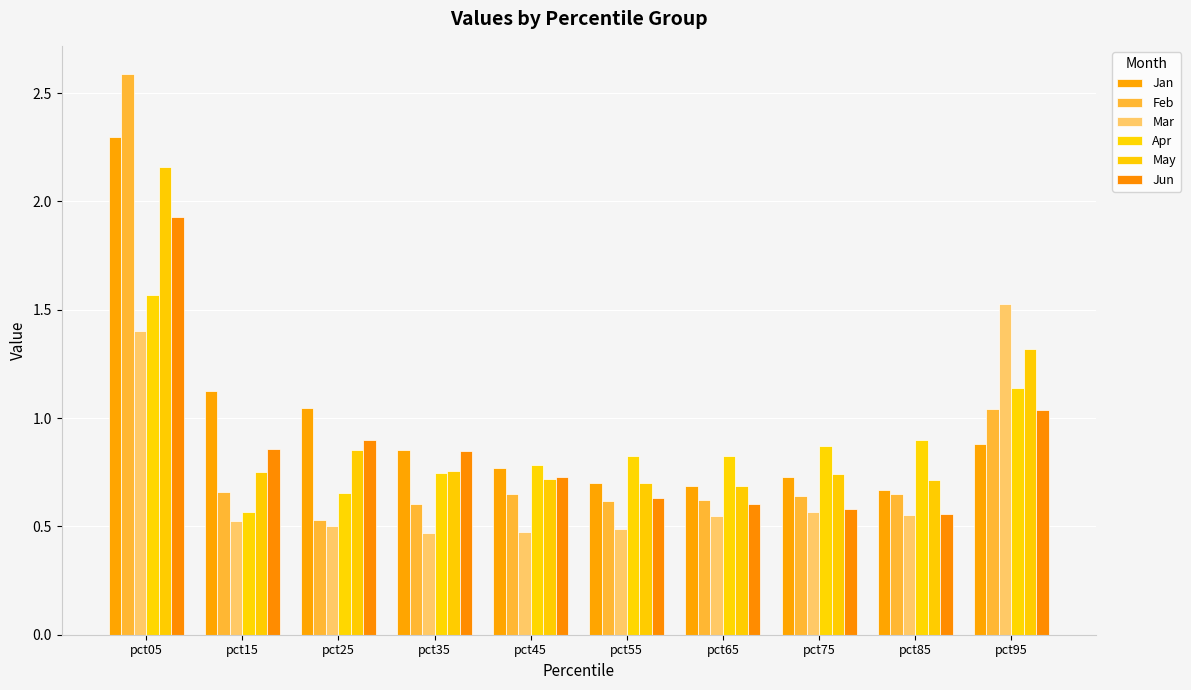

What are all the series names shown in the legend?

Jan, Feb, Mar, Apr, May, Jun